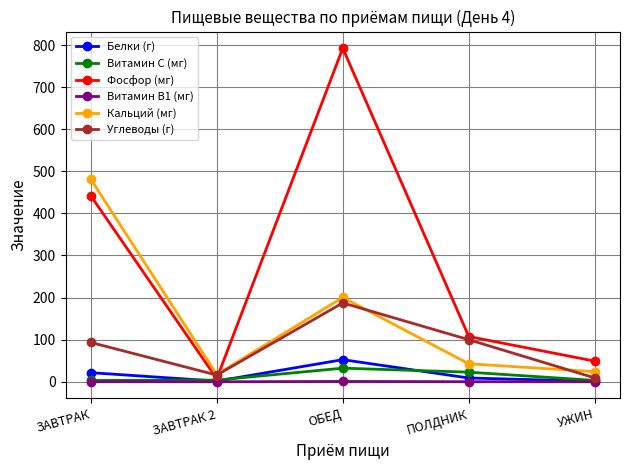

What position from the right is ЗАВТРАК 2?

4